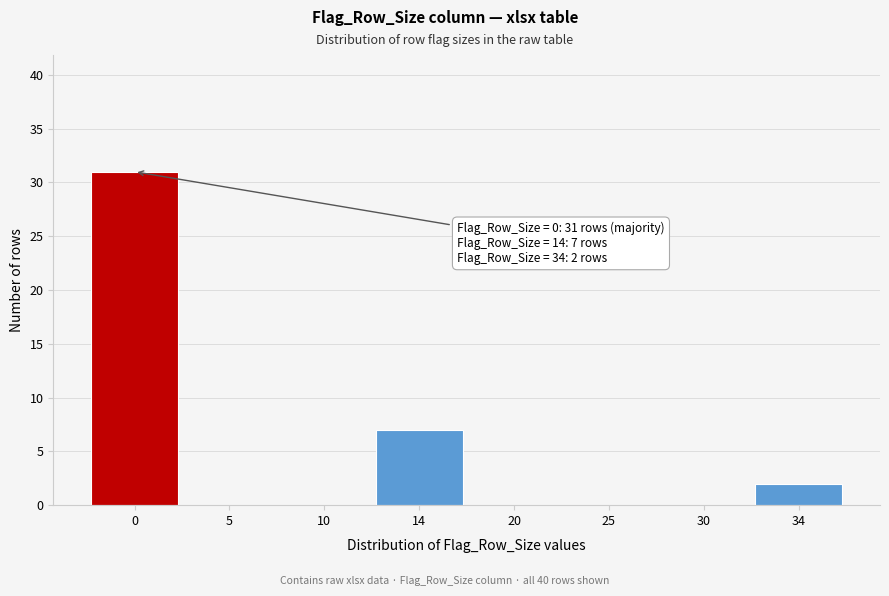

Reading left to right, list all the values displayed in this chart.

0=31	5=0	10=0	14=7	20=0	25=0	30=0	34=2